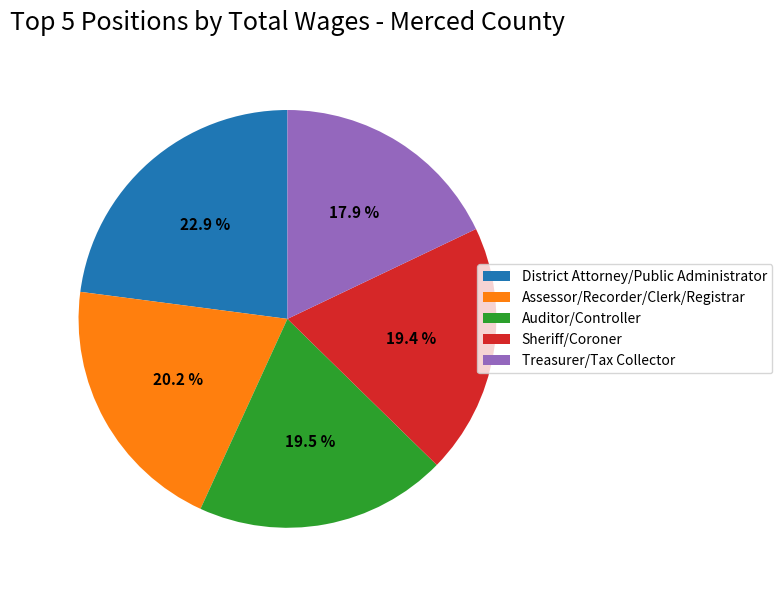

Which slice is the largest?

District Attorney/Public Administrator